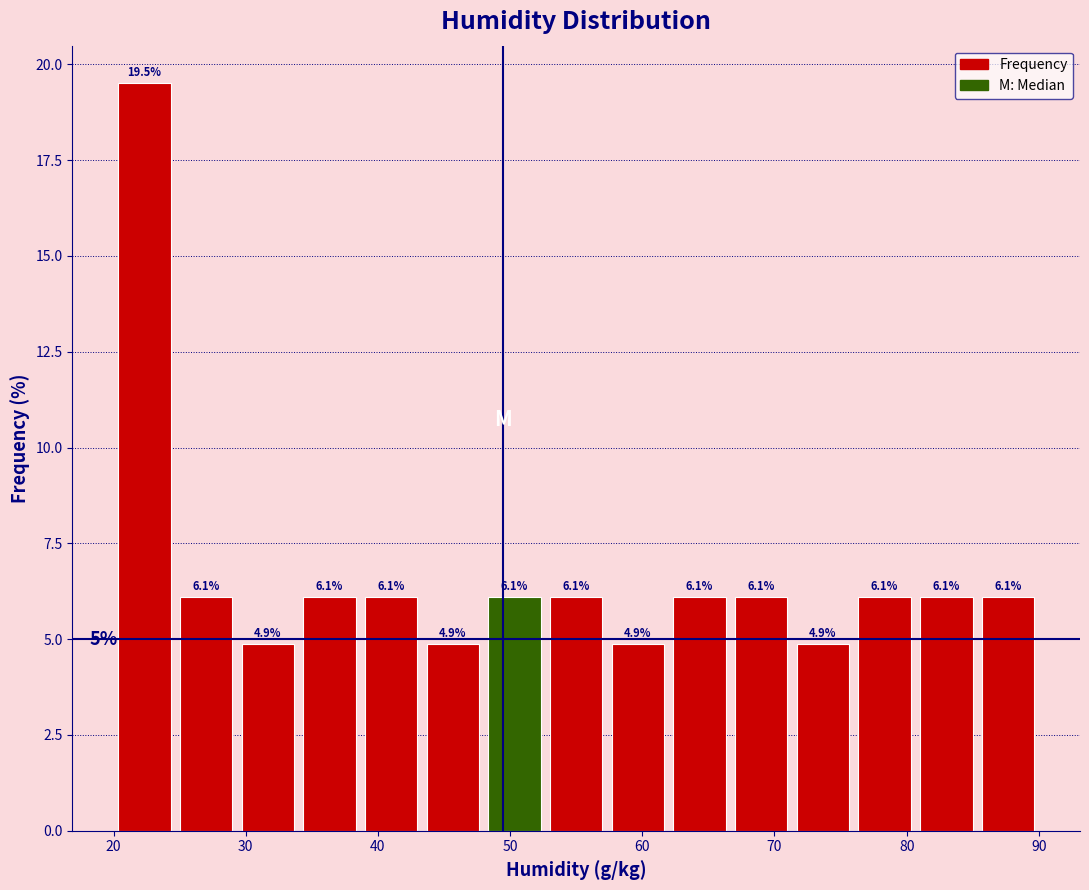

Reading left to right, transcribe this chart: for each bar, give the range it covers on the x-axis and its height. The bar edges are not printed on the chart, so give them approximately, as read against the axis.

20 to 25: 19.5
25 to 29: 6.1
29 to 34: 4.9
34 to 39: 6.1
39 to 43: 6.1
43 to 48: 4.9
48 to 53: 6.1
53 to 57: 6.1
57 to 62: 4.9
62 to 67: 6.1
67 to 71: 6.1
71 to 76: 4.9
76 to 81: 6.1
81 to 85: 6.1
85 to 90: 6.1